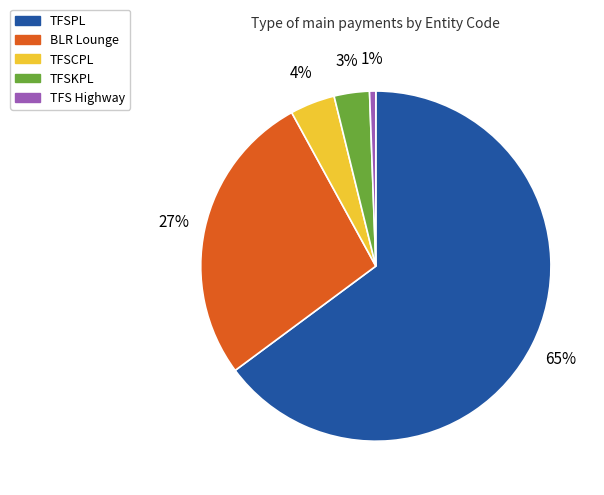

Do TFS Highway and TFSPL together represent more than half of the pie?

Yes